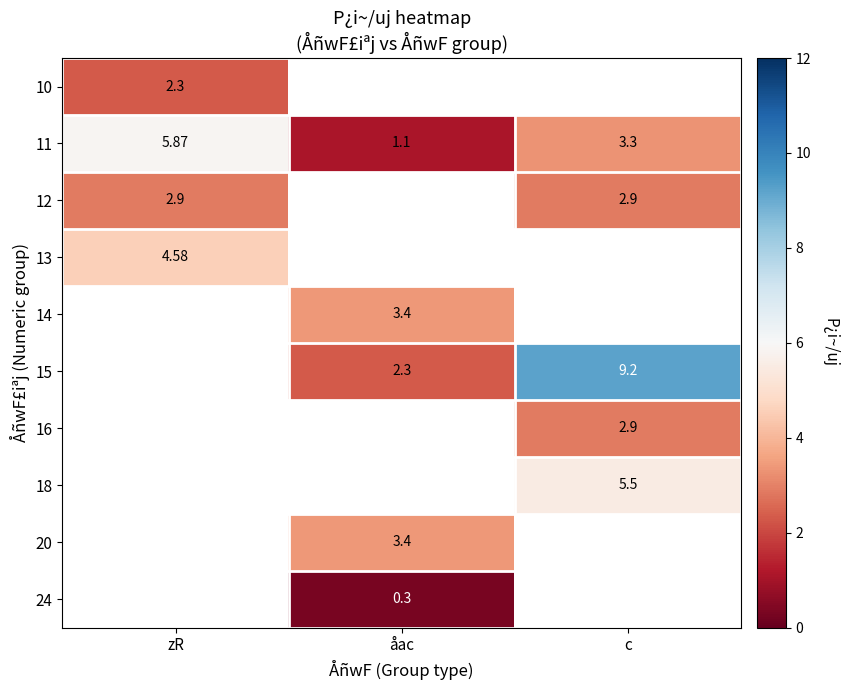

At which label is 11 closest to 3?

c